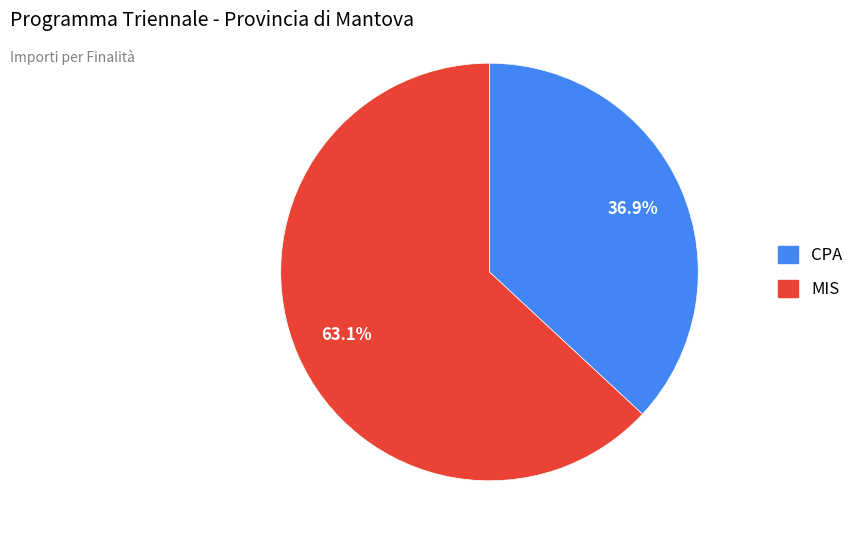

Is there a majority slice in this chart?

Yes